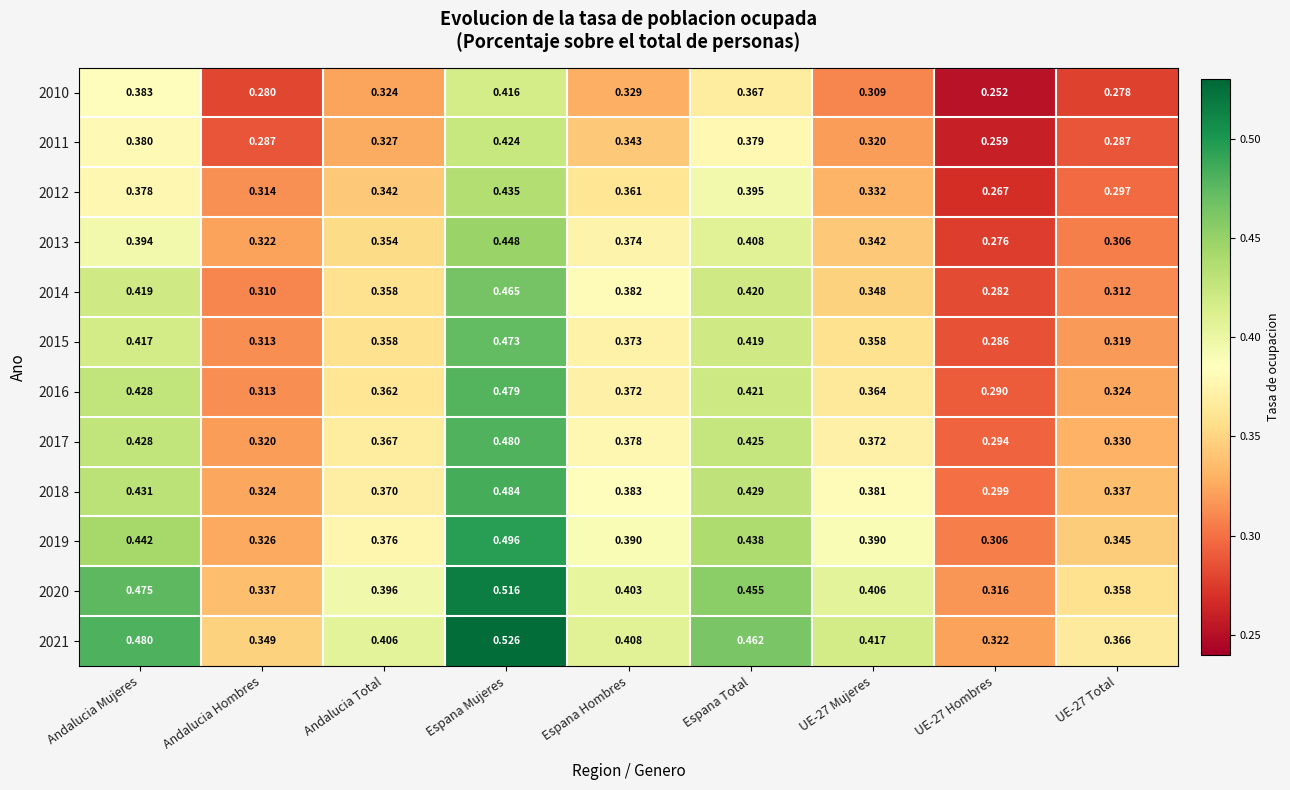

At which category is the sum across all series the highest?

Espana Mujeres